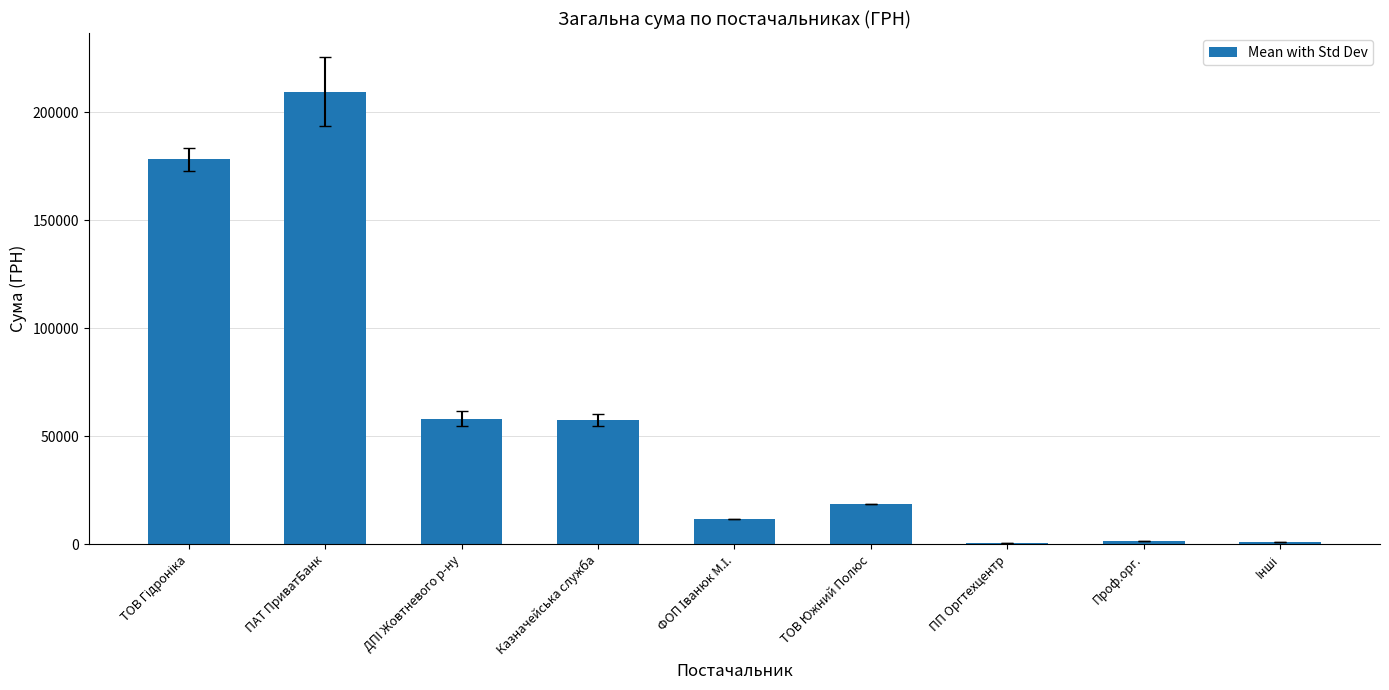

What is the greatest value displayed?

209531.6